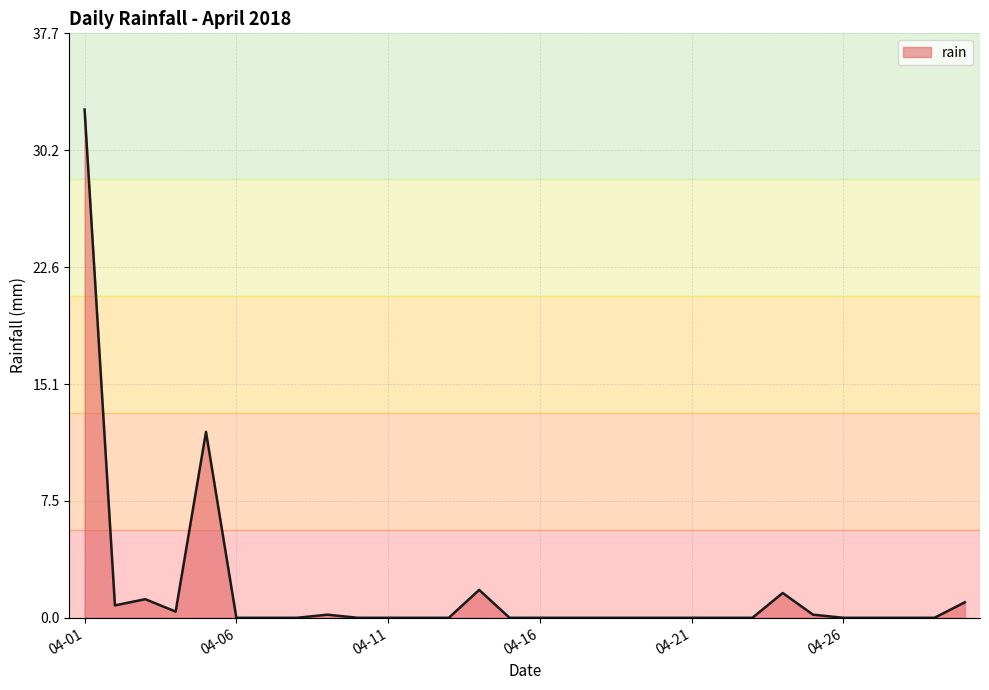

What is the greatest value displayed?

32.8